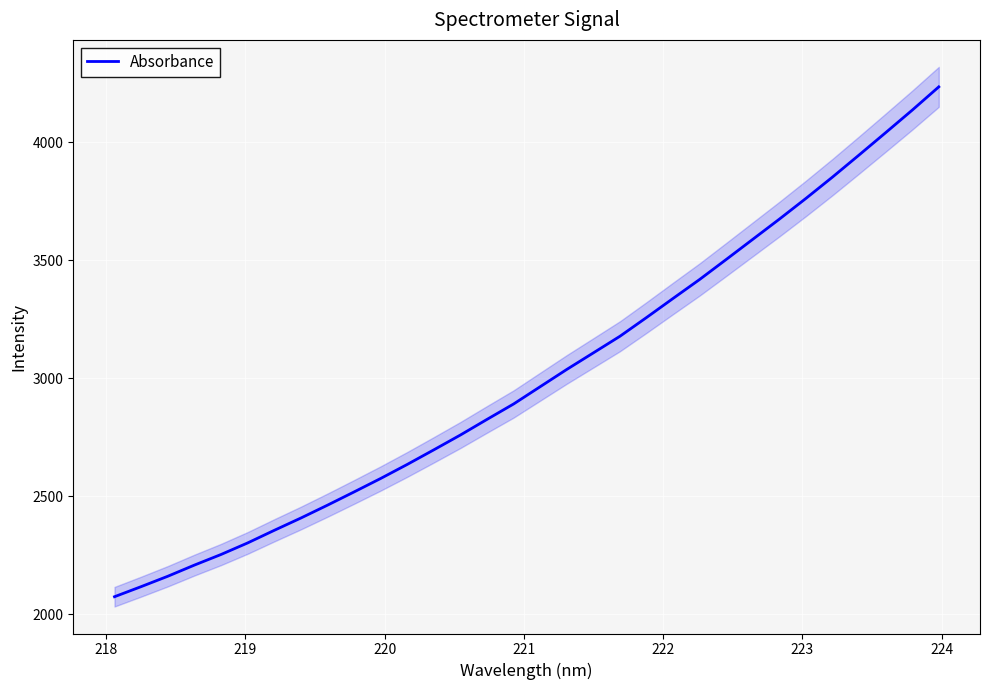

How many lines are shown in the chart?

1